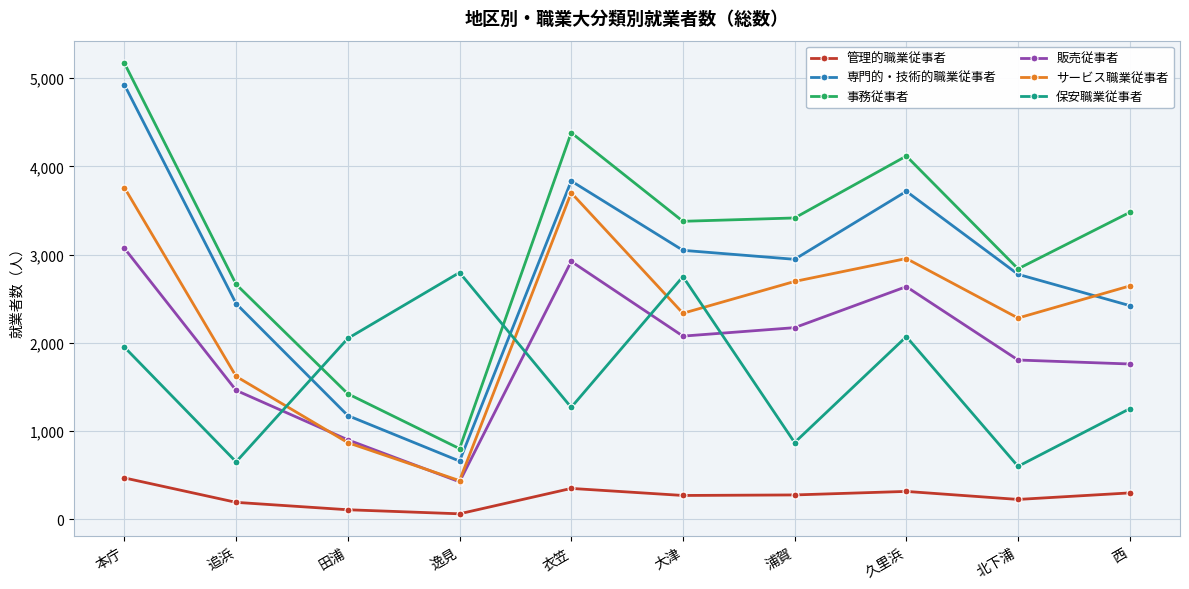

Does the chart display data point markers on the line(s)?

Yes